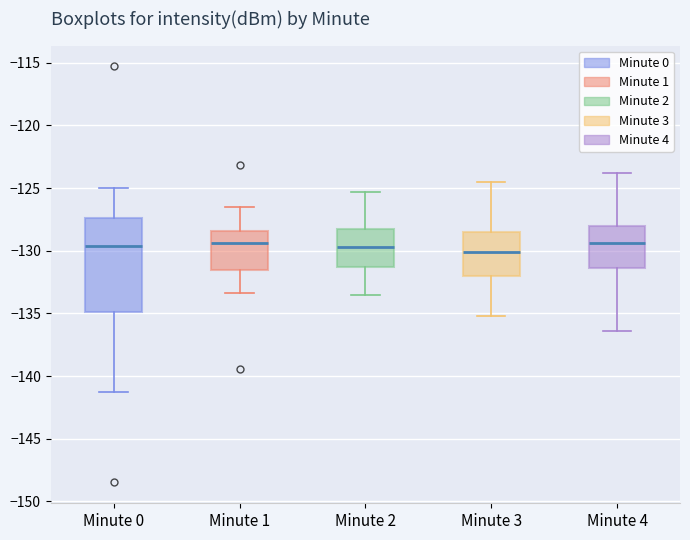

Reading left to right, transcribe this box plot: for each box, give where its median line is, the range the box spans, and where its two whiskers end, as read against the y-axis. The values are not printed on the chart, so give them approximately, as read against the axis.

Minute 0: median -129.5, box -135.0 to -127.5, whiskers -141.5 to -125.0
Minute 1: median -129.5, box -131.5 to -128.5, whiskers -133.5 to -126.5
Minute 2: median -129.5, box -131.5 to -128.0, whiskers -133.5 to -125.5
Minute 3: median -130.0, box -132.0 to -128.5, whiskers -135.0 to -124.5
Minute 4: median -129.5, box -131.5 to -128.0, whiskers -136.5 to -124.0